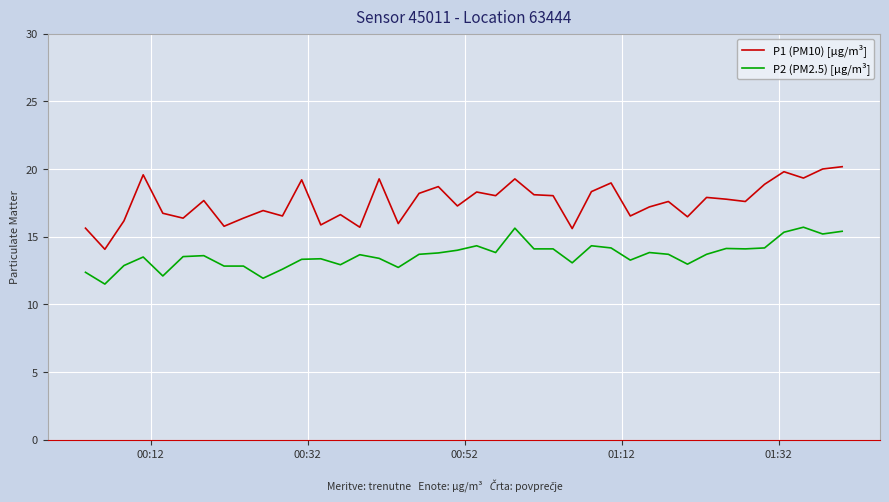

Which series has the largest total across all categories?

P1 (PM10) [µg/m³]